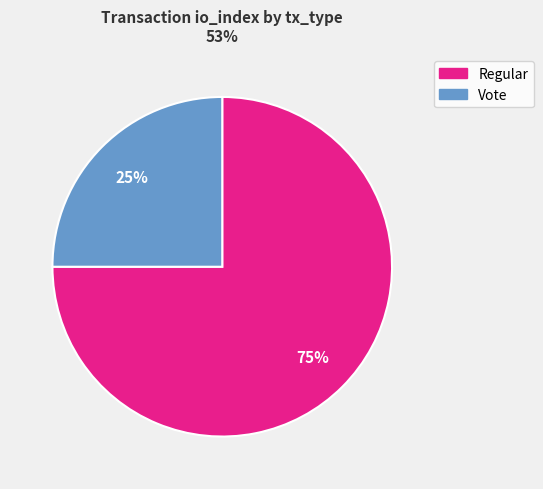

The Vote slice represents 25% of the pie. True or false?

True